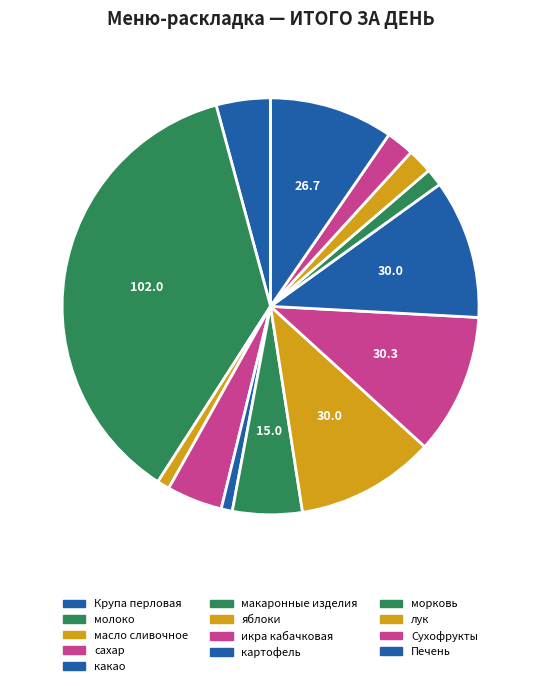

The макаронные изделия slice represents 16% of the pie. True or false?

False